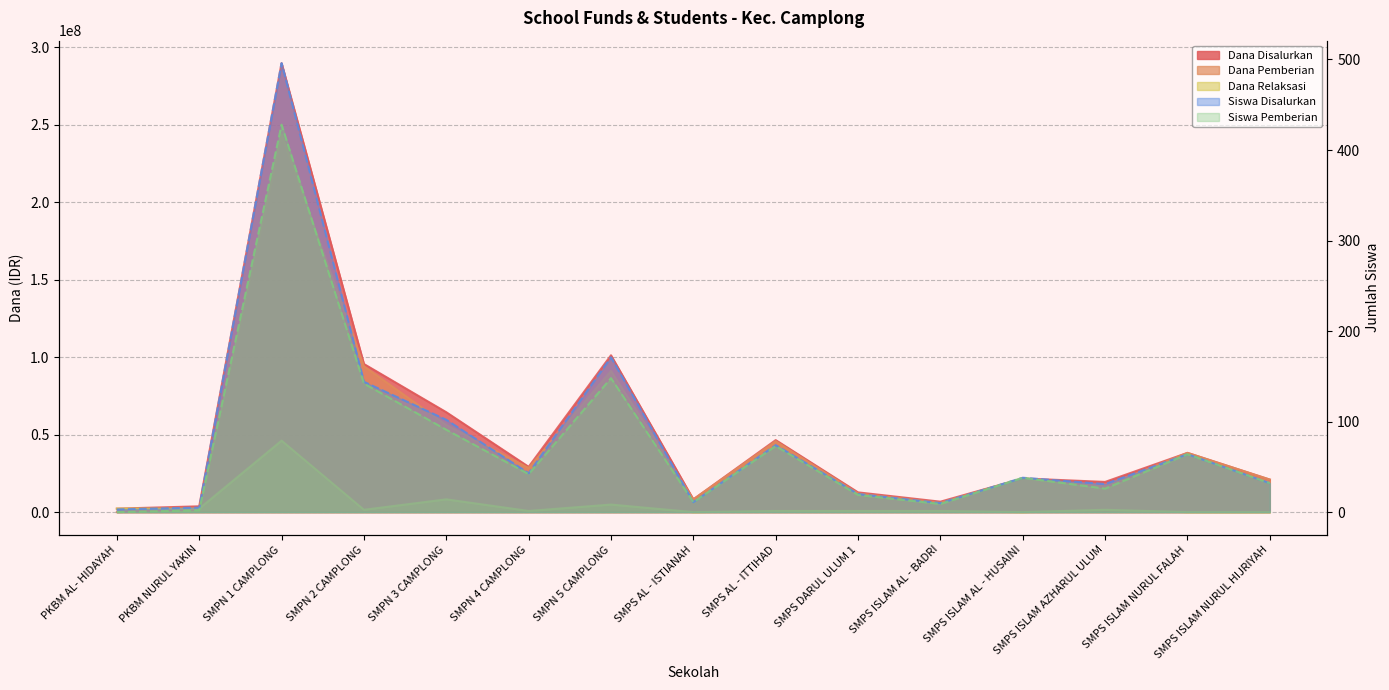

What value does the Siswa Disalurkan series have at SMPN 2 CAMPLONG?

144